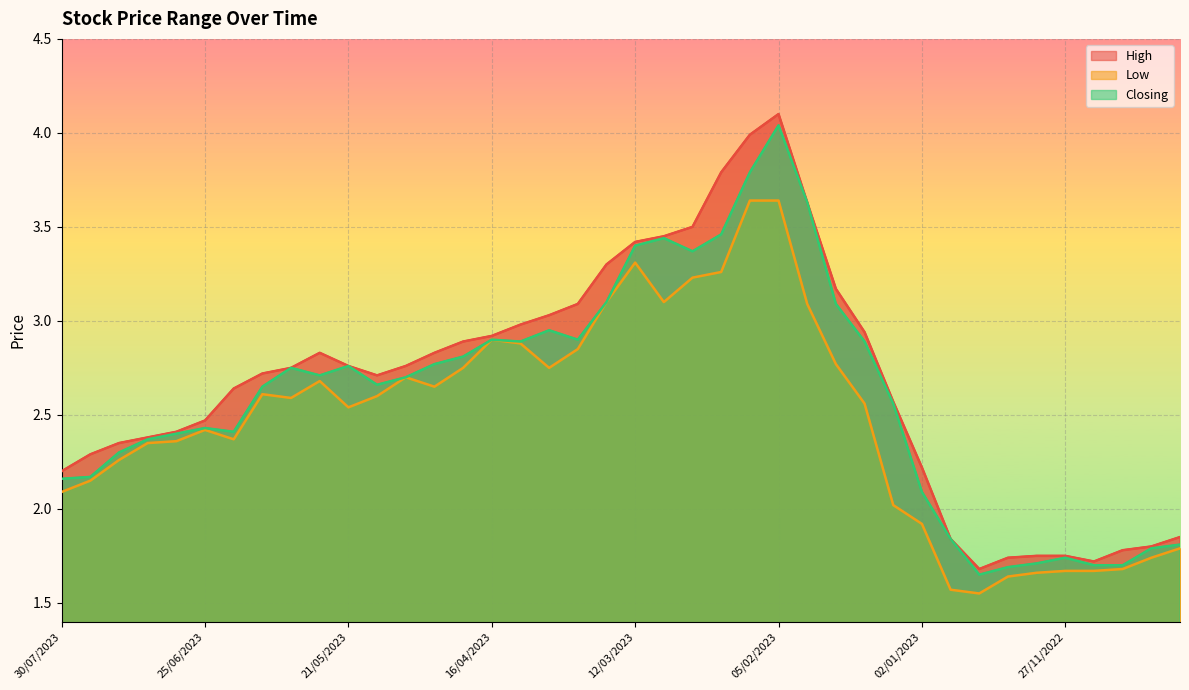

Reading left to right, list all the values displayed in this chart.

High: 2.2	2.3	2.4	2.4	2.4	2.5	2.6	2.7	2.8	2.8	2.8	2.7	2.8	2.8	2.9	2.9	3.0	3.0	3.1	3.3	3.4	3.5	3.5	3.8	4.0	4.1	3.6	3.2	2.9	2.6	2.2	1.8	1.7	1.7	1.8	1.8	1.7	1.8	1.8	1.9
Low: 2.1	2.1	2.3	2.4	2.4	2.4	2.4	2.6	2.6	2.7	2.5	2.6	2.7	2.6	2.8	2.9	2.9	2.8	2.9	3.1	3.3	3.1	3.2	3.3	3.6	3.6	3.1	2.8	2.6	2.0	1.9	1.6	1.6	1.6	1.7	1.7	1.7	1.7	1.7	1.8
Closing: 2.2	2.2	2.3	2.4	2.4	2.4	2.4	2.6	2.8	2.7	2.8	2.7	2.7	2.8	2.8	2.9	2.9	3.0	2.9	3.1	3.4	3.4	3.4	3.5	3.8	4.0	3.6	3.1	2.9	2.6	2.1	1.8	1.6	1.7	1.7	1.7	1.7	1.7	1.8	1.8